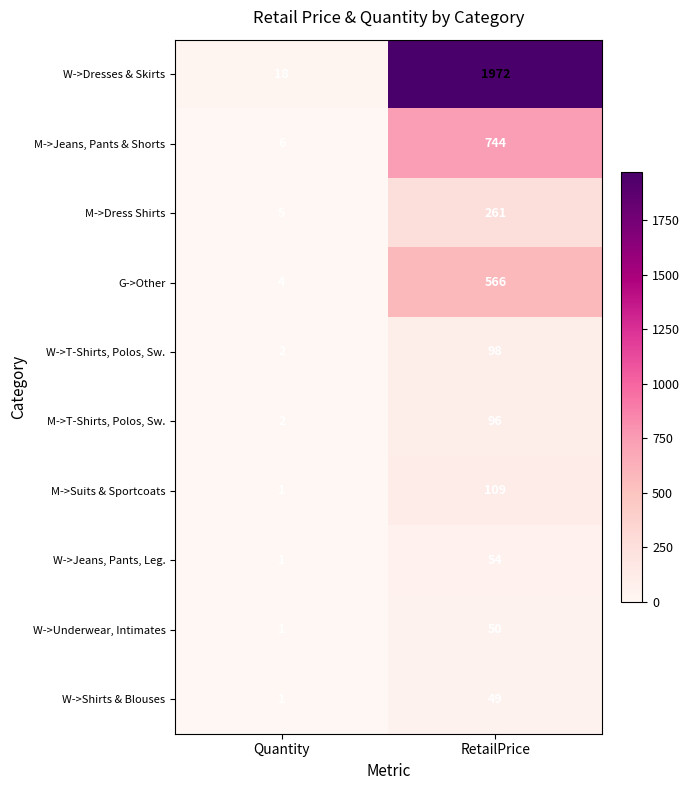

What is the maximum value shown in the chart?

1972